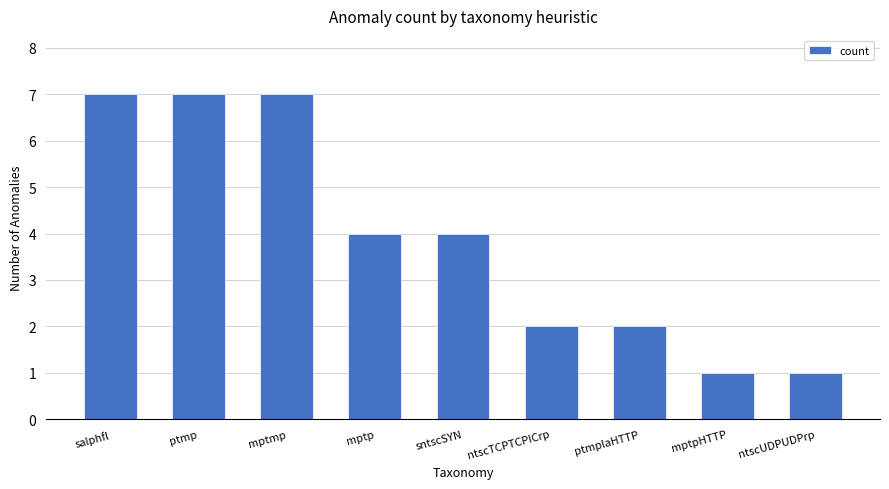

What is the greatest value displayed?

7